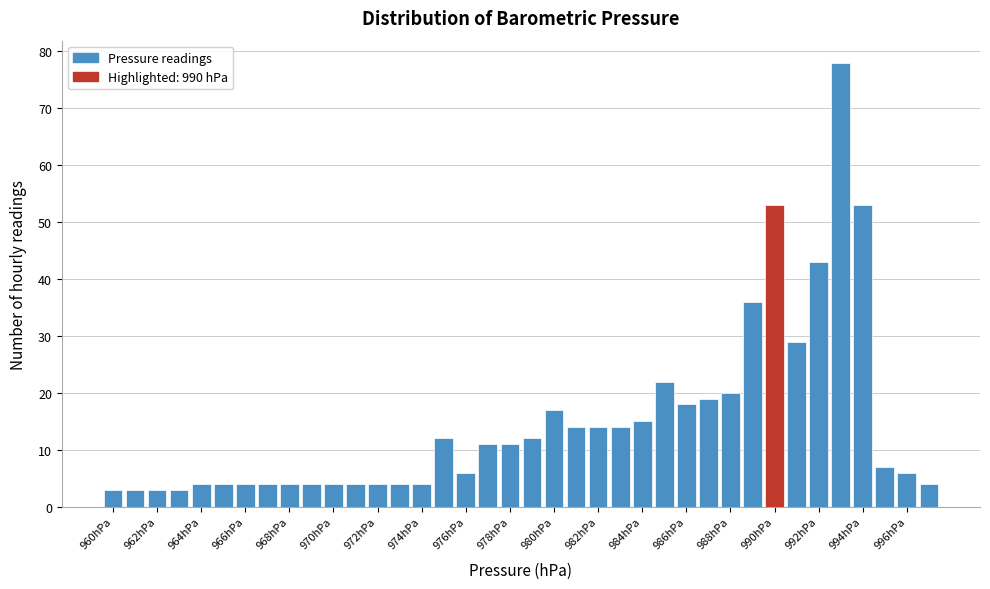

Reading left to right, list every bar in this chart as the range it spans on the x-axis followed by its height. Neither the bar edges nor the heights are printed on the chart, so give them approximately, as read against the axes.

959.5 to 960.5: 3
960.5 to 961.5: 3
961.5 to 962.5: 3
962.5 to 963.5: 3
963.5 to 964.5: 4
964.5 to 965.5: 4
965.5 to 966.5: 4
966.5 to 967.5: 4
967.5 to 968.5: 4
968.5 to 969.5: 4
969.5 to 970.5: 4
970.5 to 971.5: 4
971.5 to 972.5: 4
972.5 to 973.5: 4
973.5 to 974.5: 4
974.5 to 975.5: 12
975.5 to 976.5: 6
976.5 to 977.5: 11
977.5 to 978.5: 11
978.5 to 979.5: 12
979.5 to 980.5: 17
980.5 to 981.5: 14
981.5 to 982.5: 14
982.5 to 983.5: 14
983.5 to 984.5: 15
984.5 to 985.5: 22
985.5 to 986.5: 18
986.5 to 987.5: 19
987.5 to 988.5: 20
988.5 to 989.5: 36
989.5 to 990.5: 53
990.5 to 991.5: 29
991.5 to 992.5: 43
992.5 to 993.5: 78
993.5 to 994.5: 53
994.5 to 995.5: 7
995.5 to 996.5: 6
996.5 to 997.5: 4